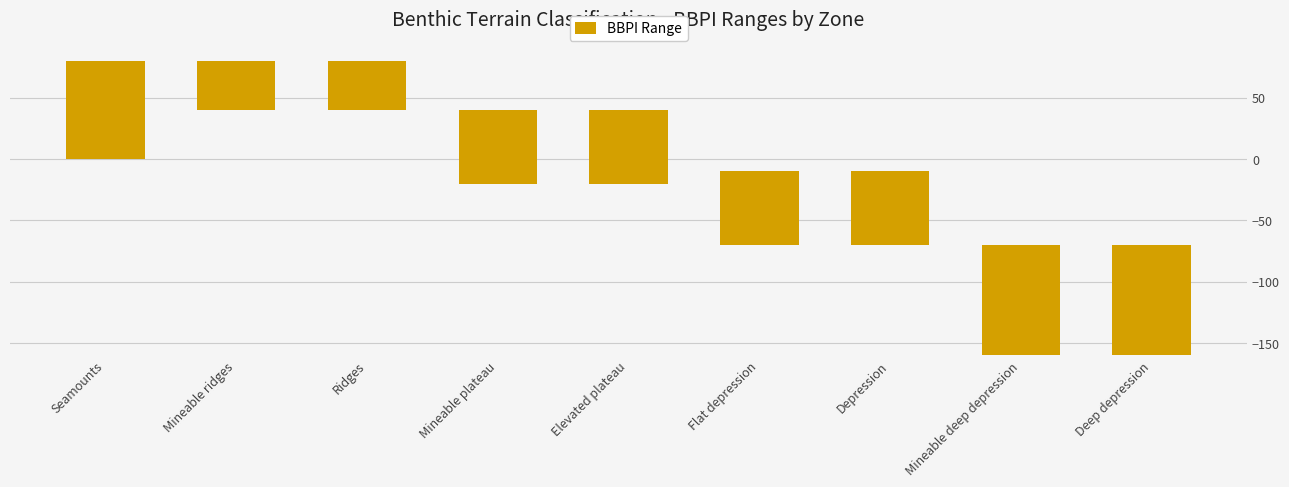

What is the label of the 5th bar from the right?

Elevated plateau